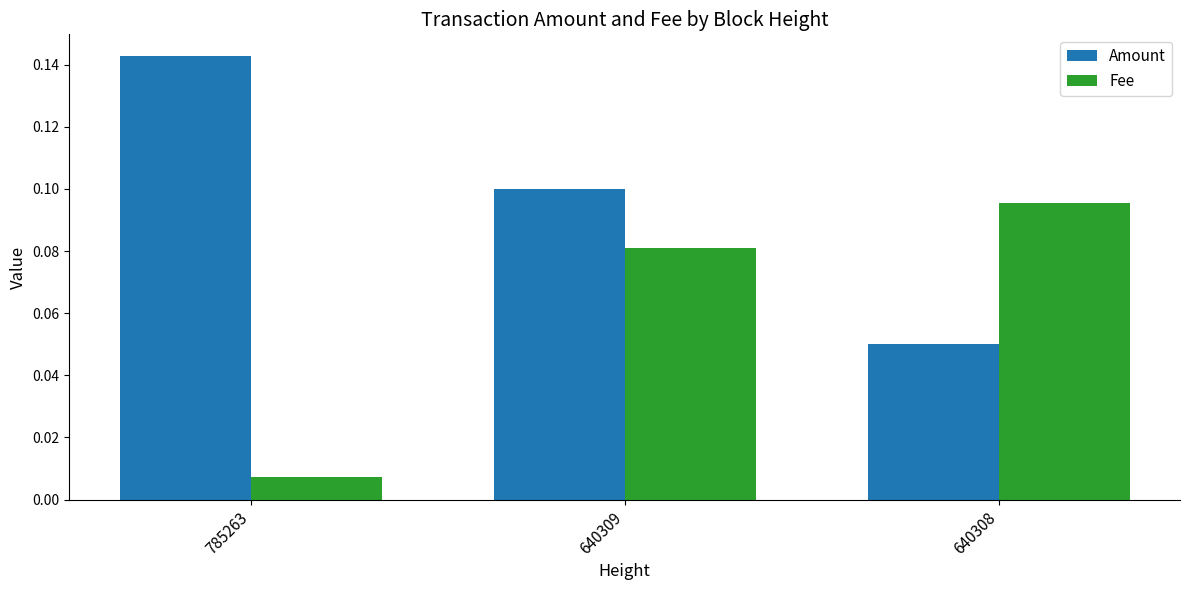

At how many categories does at least one series exceed 0?

3